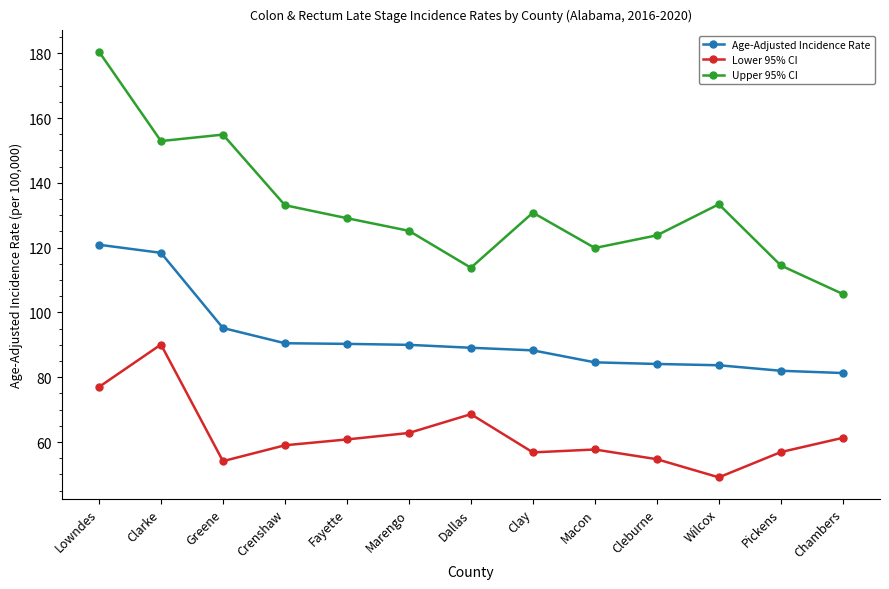

True or false: Lower 95% CI and Age-Adjusted Incidence Rate cross at least once.

False